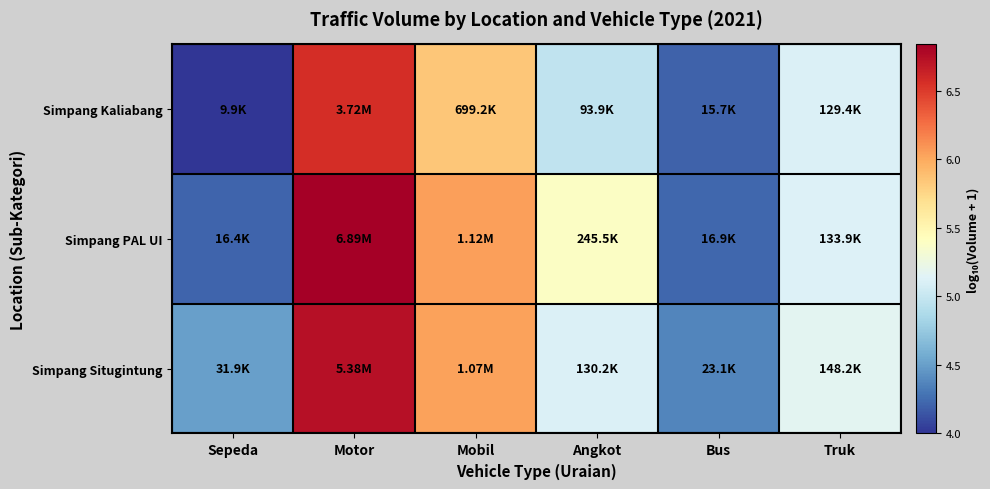

Rank the series at Angkot from highest to lowest value.

Simpang PAL UI, Simpang Situgintung, Simpang Kaliabang